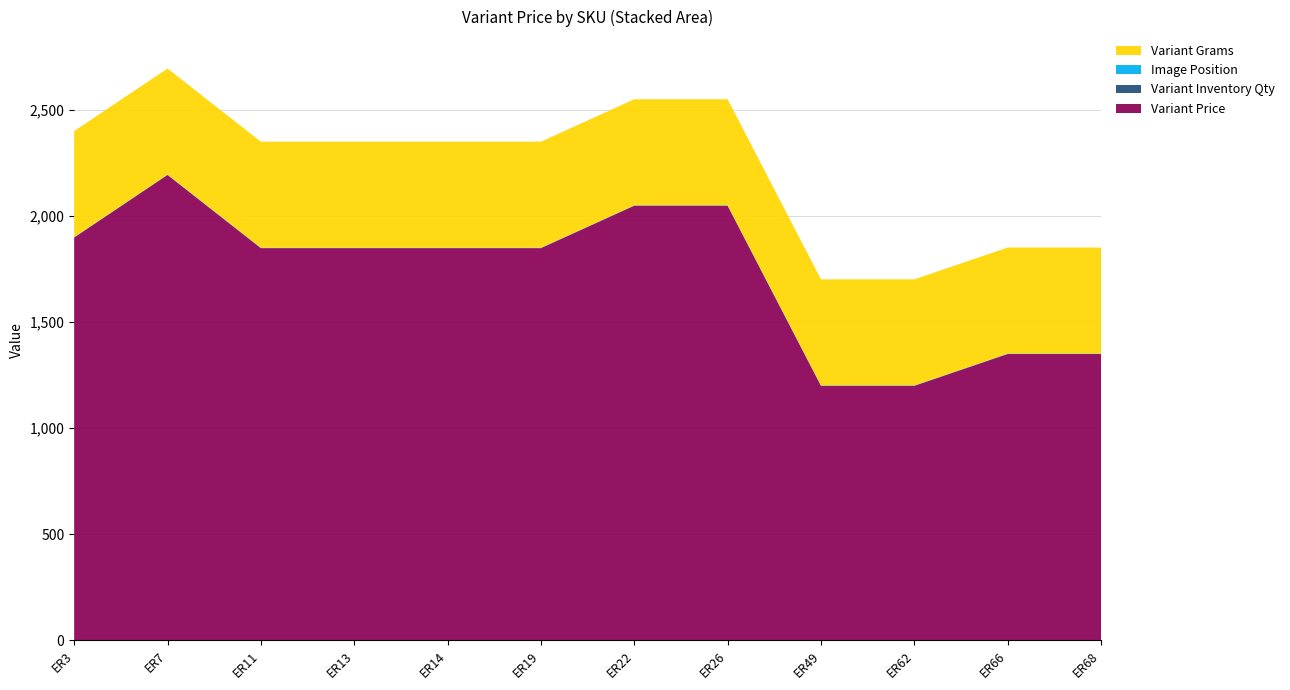

Reading left to right, transcribe all the data shown in this chart.

Variant Price: ER3=1899	ER7=2194	ER11=1849	ER13=1849	ER14=1849	ER19=1849	ER22=2049	ER26=2049	ER49=1200	ER62=1200	ER66=1350	ER68=1350
Variant Inventory Qty: ER3=1	ER7=1	ER11=1	ER13=1	ER14=1	ER19=1	ER22=1	ER26=1	ER49=1	ER62=1	ER66=1	ER68=1
Image Position: ER3=1	ER7=1	ER11=1	ER13=1	ER14=1	ER19=1	ER22=1	ER26=1	ER49=1	ER62=1	ER66=1	ER68=1
Variant Grams: ER3=500	ER7=500	ER11=500	ER13=500	ER14=500	ER19=500	ER22=500	ER26=500	ER49=500	ER62=500	ER66=500	ER68=500